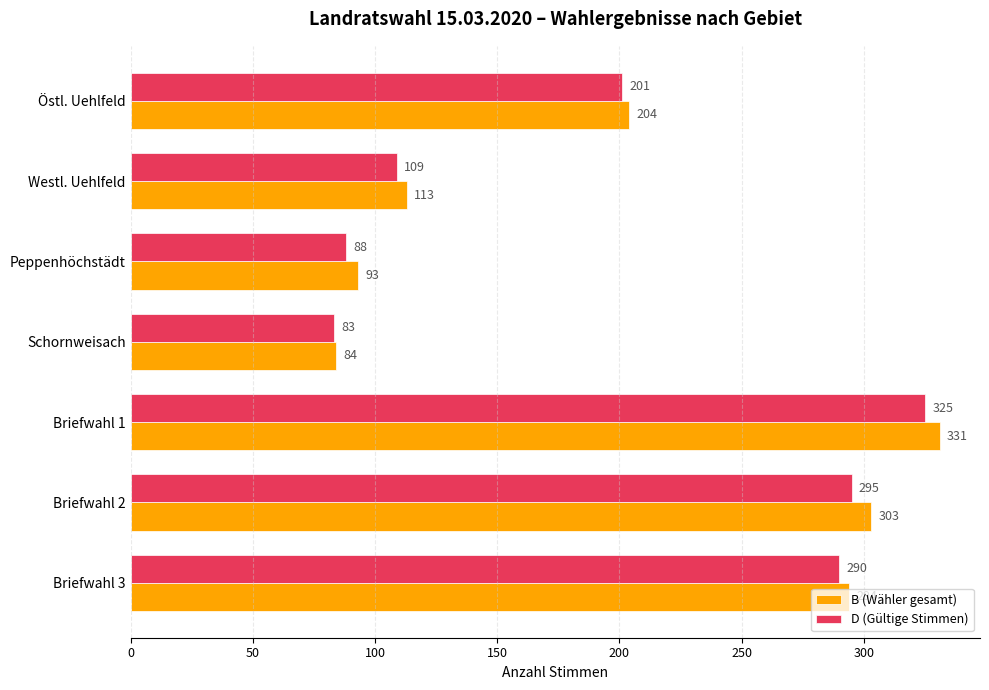

What is the sum of all B (Wähler gesamt) values?

1422